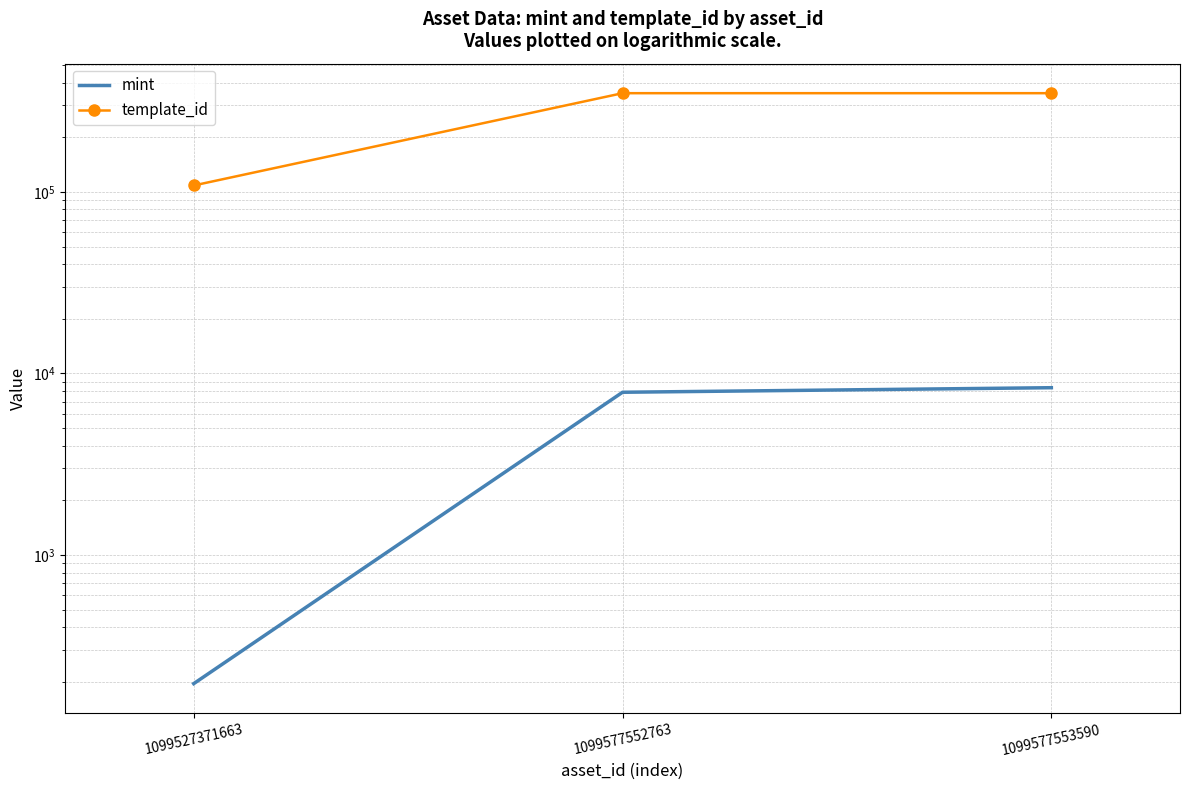

What is the total value across all series at 1099527371663?

108680